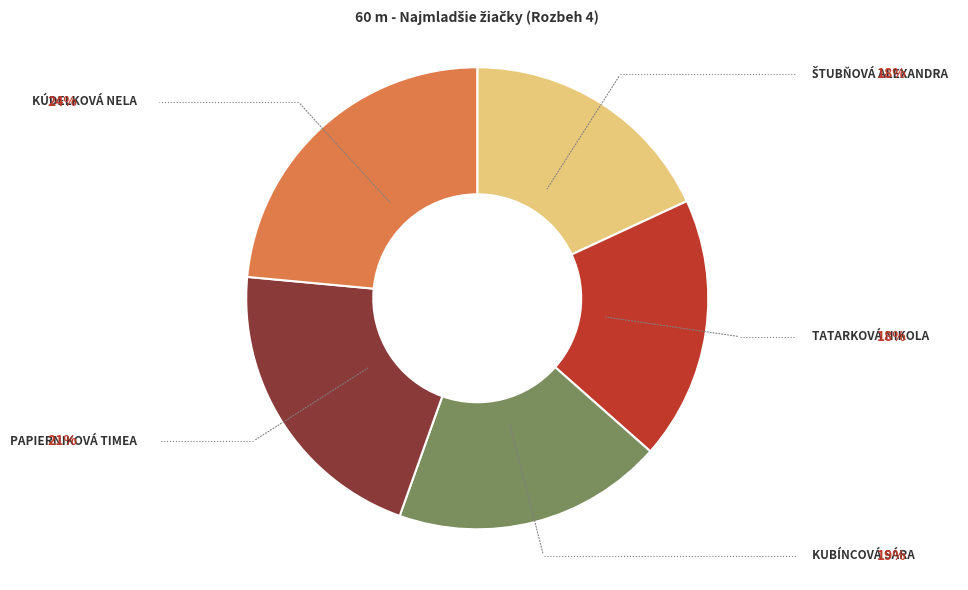

How many slices are in this pie chart?

5